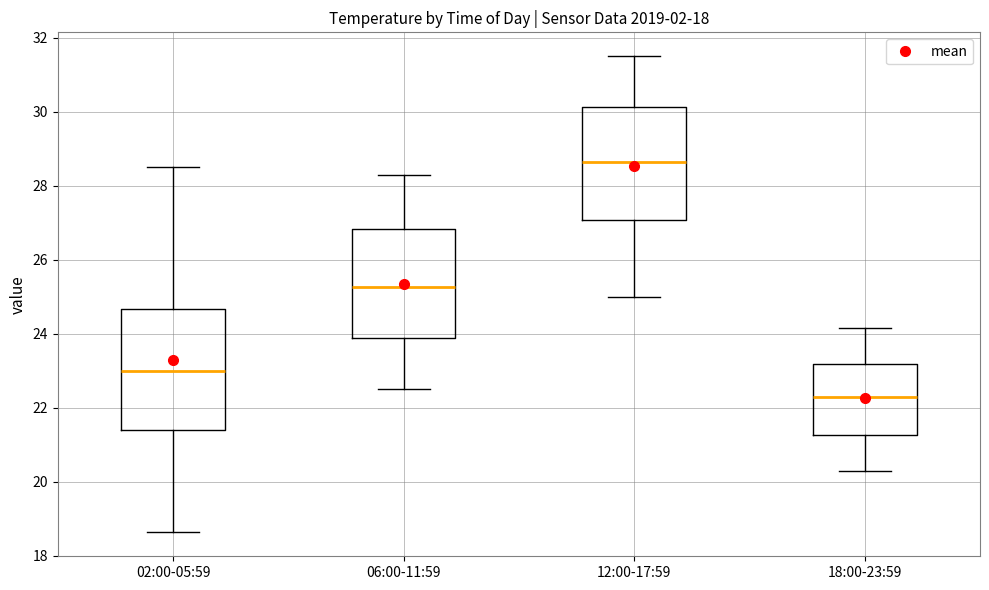

Reading left to right, transcribe this box plot: for each box, give where its median line is, the range the box spans, and where its two whiskers end, as read against the y-axis. The values are not printed on the chart, so give them approximately, as read against the axis.

02:00-05:59: median 23.0, box 21.4 to 24.6, whiskers 18.6 to 28.6
06:00-11:59: median 25.2, box 23.8 to 26.8, whiskers 22.6 to 28.4
12:00-17:59: median 28.6, box 27.0 to 30.2, whiskers 25.0 to 31.6
18:00-23:59: median 22.4, box 21.2 to 23.2, whiskers 20.4 to 24.2